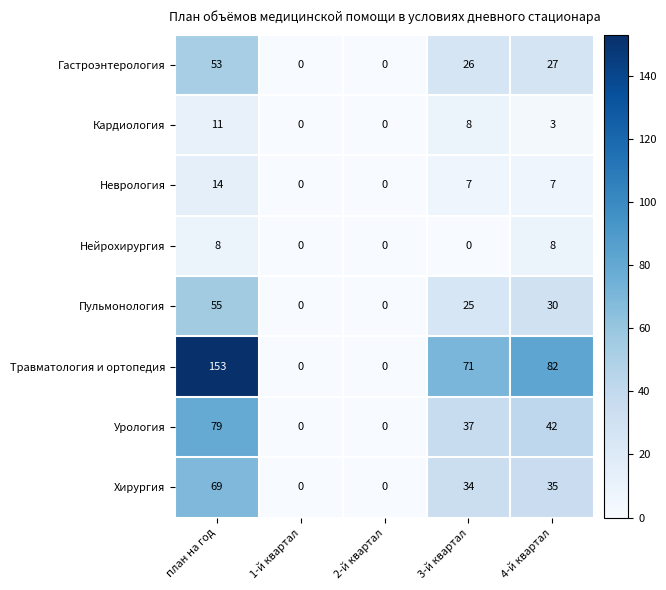

What is the highest value of the Пульмонология series?

55